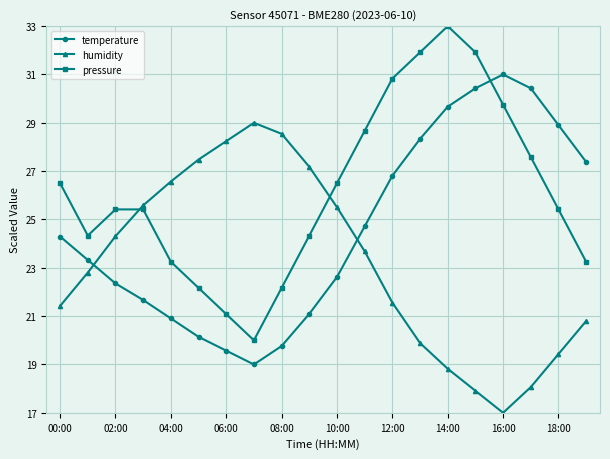

Which series has the largest total across all categories?

pressure